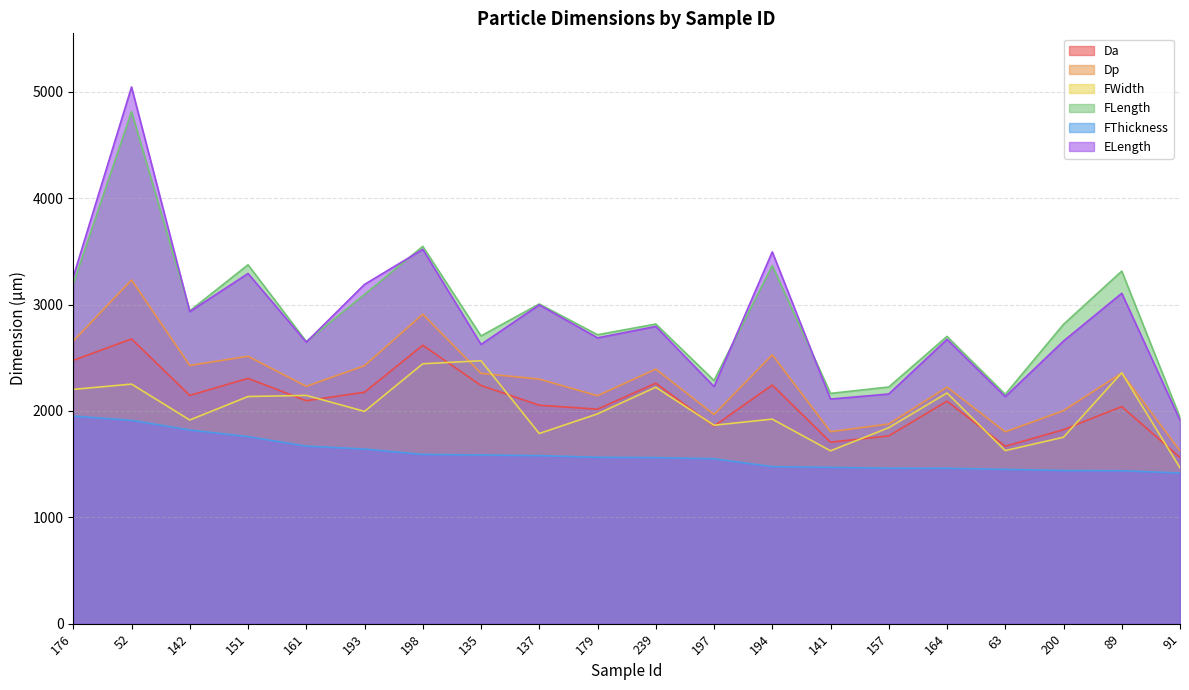

The ELength series shows 858.0 at 194. True or false?

False